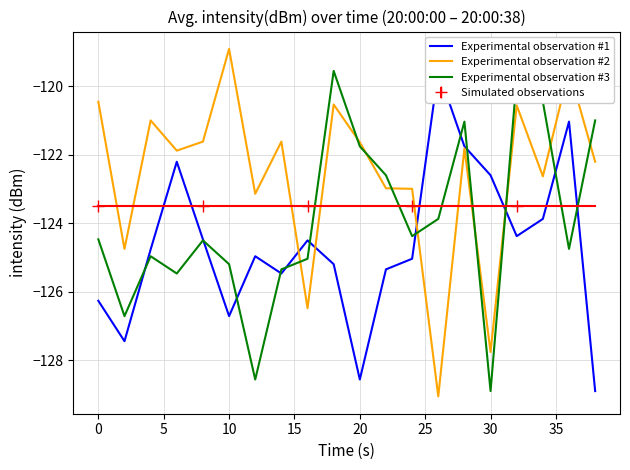

Which series ends up on top after the final intersection of Experimental observation #3 and Experimental observation #2?

Experimental observation #3